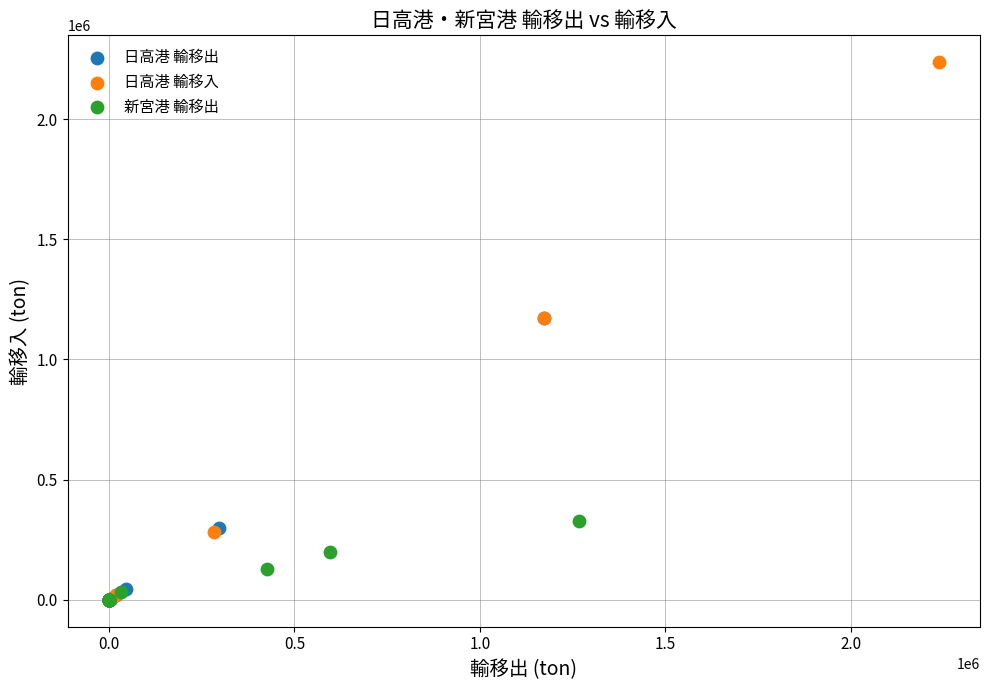

Which series has the largest Y range (max minus min)?

日高港 輸移入